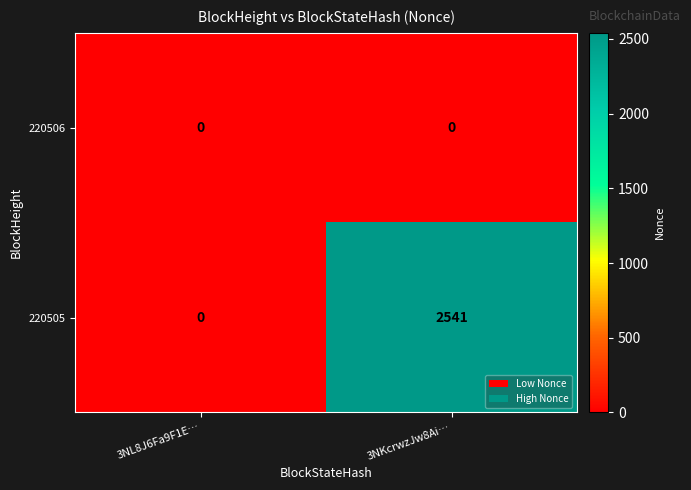

Reading left to right, extract all data points from this chart.

220506: 3NL8J6Fa9F1E…=0	3NKcrwzJw8Ai…=0
220505: 3NL8J6Fa9F1E…=0	3NKcrwzJw8Ai…=2541